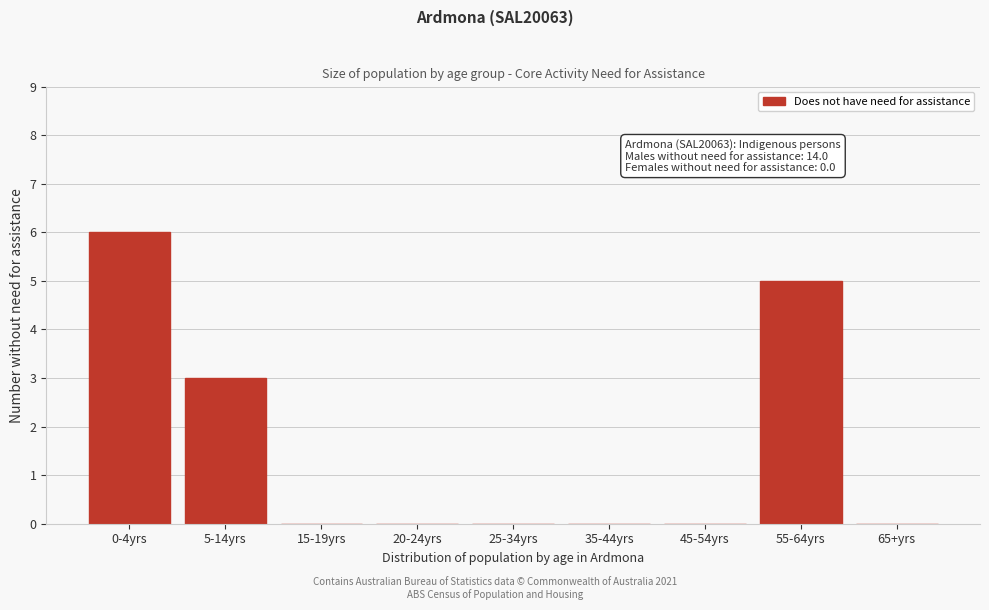

Reading right to left, transcribe all the data shown in this chart.

65+yrs=0	55-64yrs=5	45-54yrs=0	35-44yrs=0	25-34yrs=0	20-24yrs=0	15-19yrs=0	5-14yrs=3	0-4yrs=6